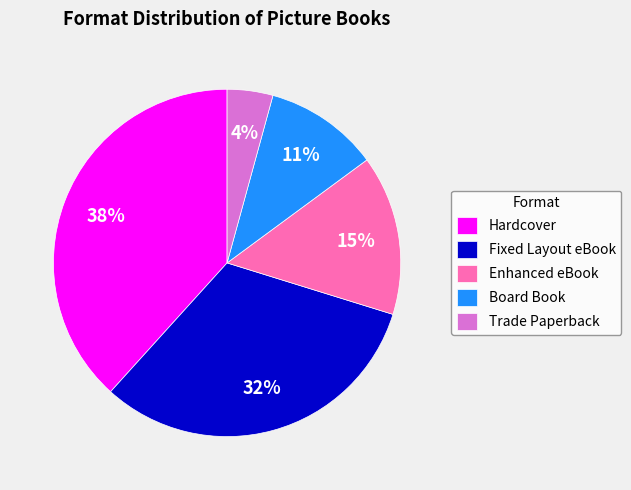

True or false: Fixed Layout eBook accounts for 32% of the total.

True